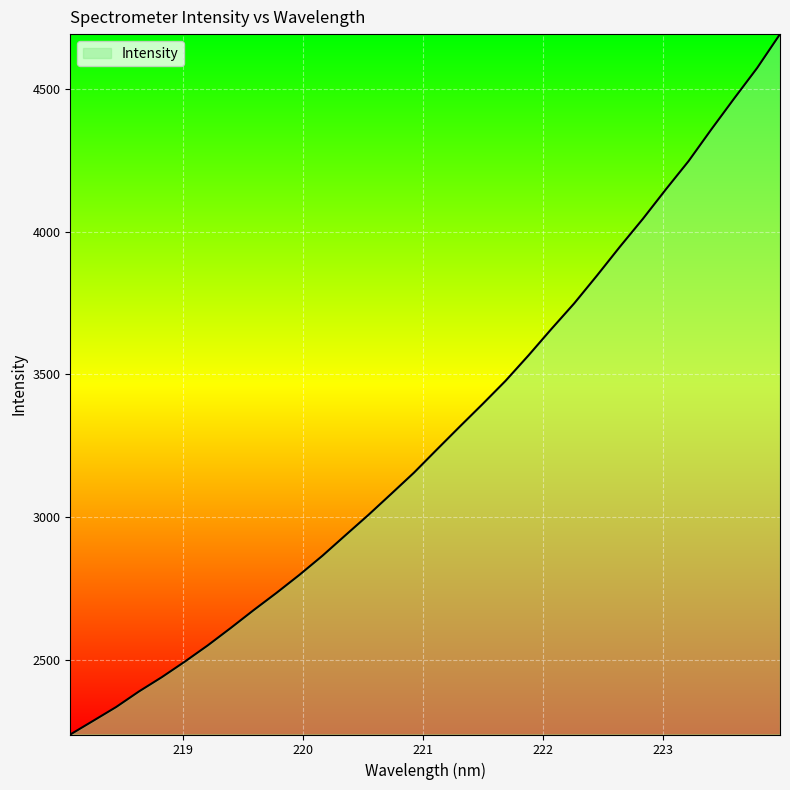

What is the greatest value displayed?

4691.8